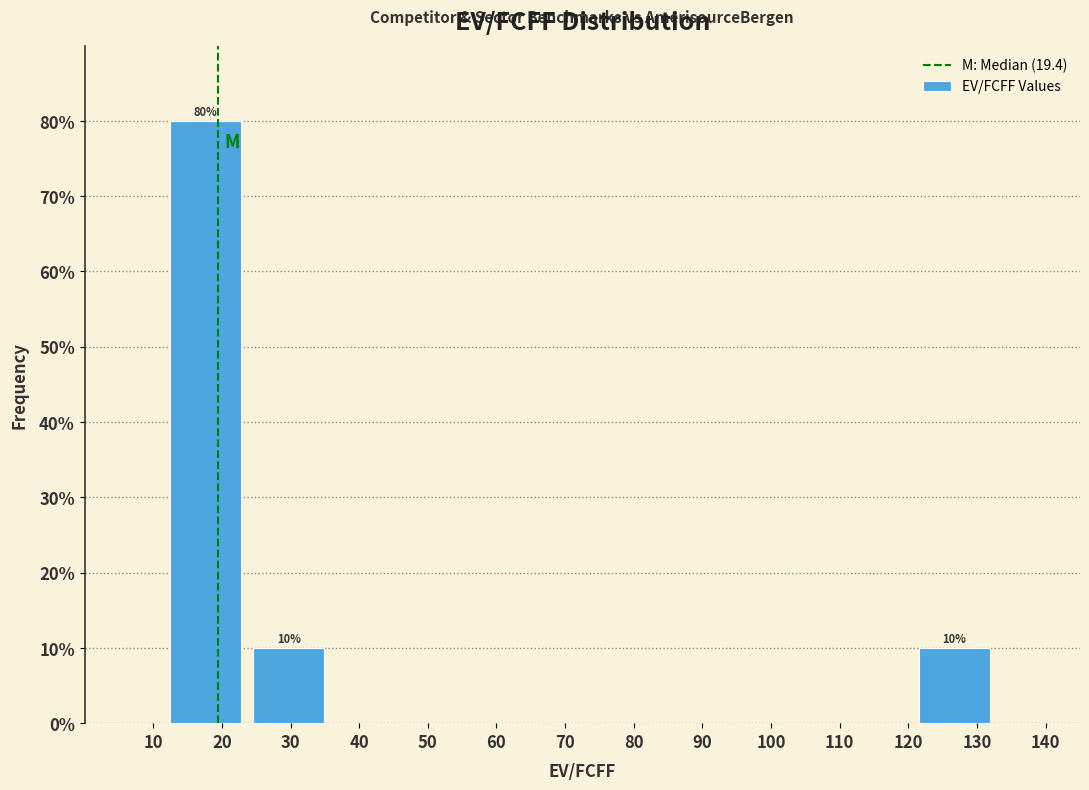

Over which range of the x-axis is the bar tallest?

12 to 24